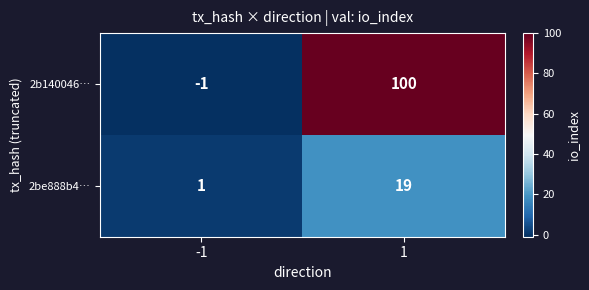

Reading left to right, what are all the values shown in this chart?

2b140046…: -1	100
2be888b4…: 1	19